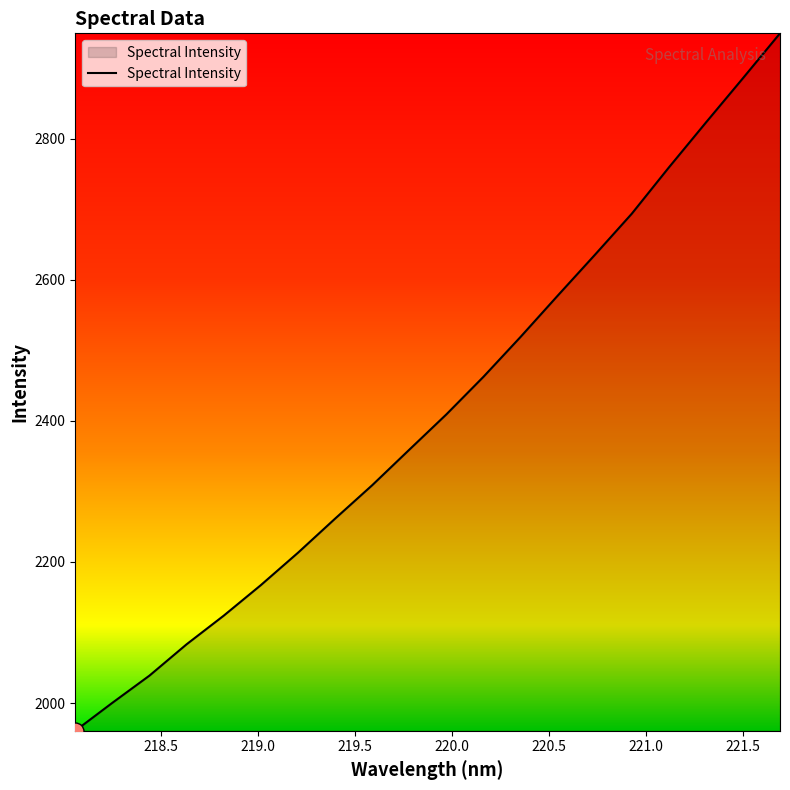

What is the smallest value displayed?

1960.8